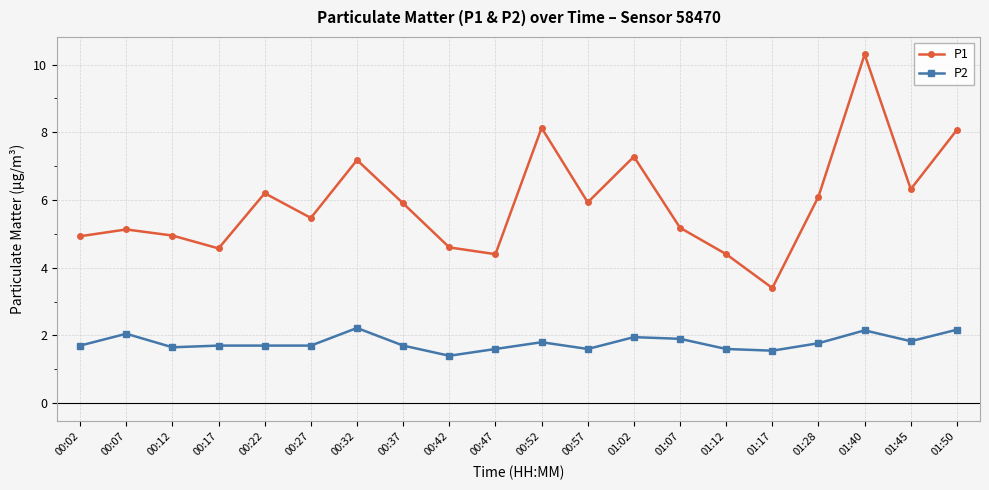

Rank the series by their maximum value, from highest to lowest.

P1, P2